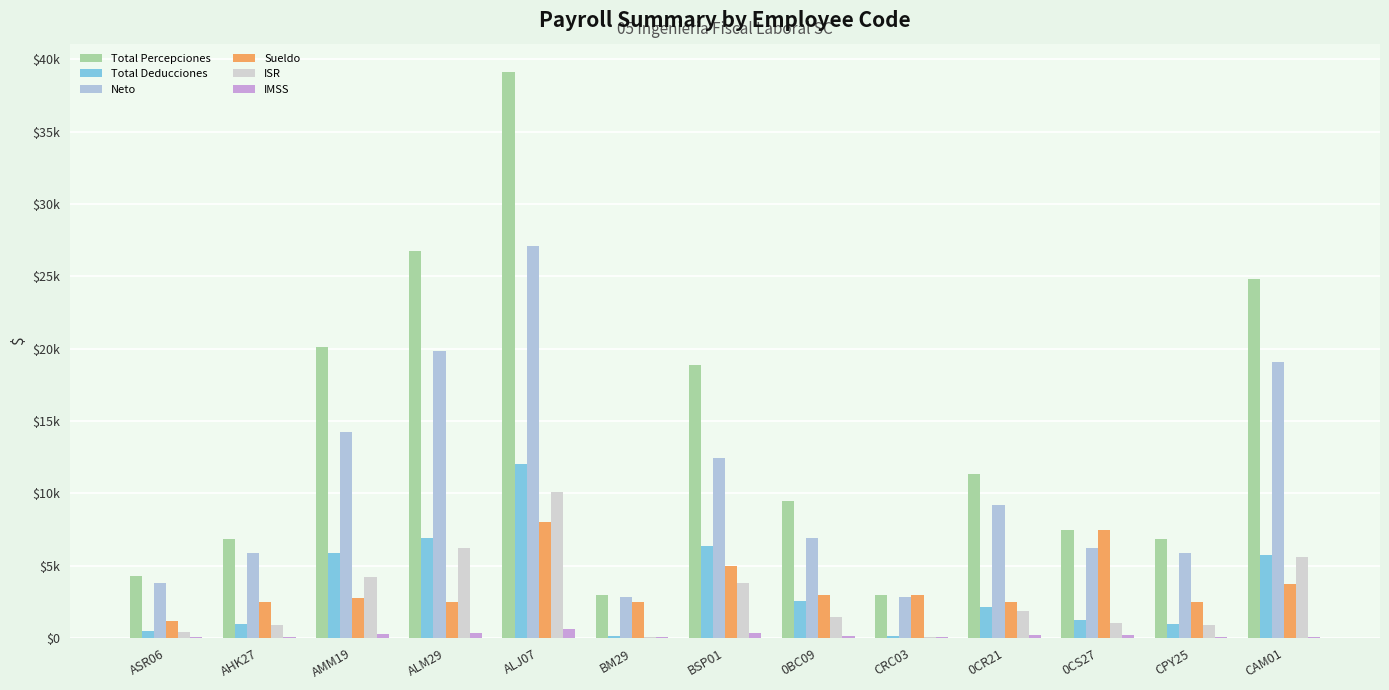

Does the chart contain stacked bars?

No